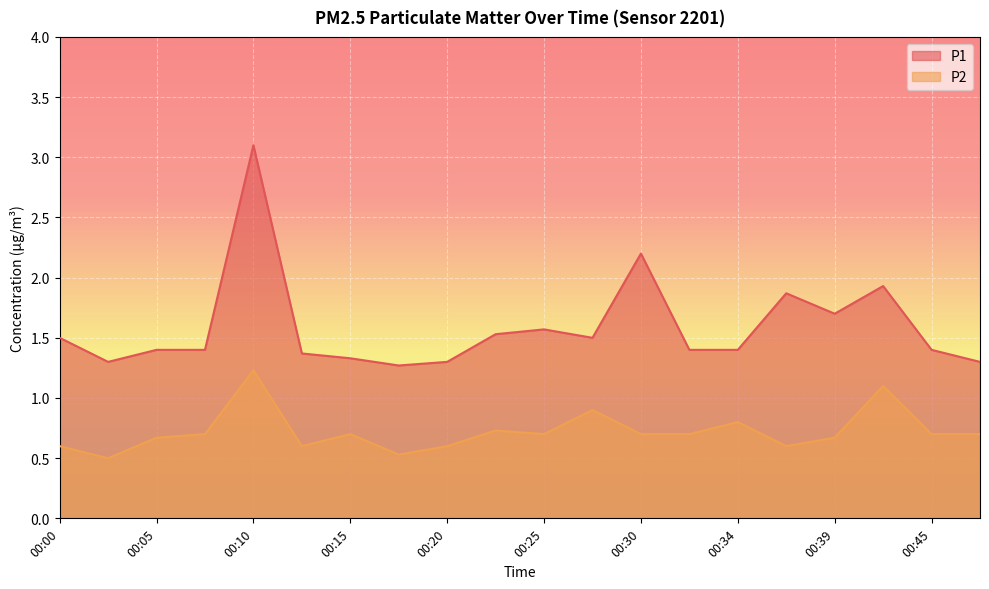

How many lines are shown in the chart?

2